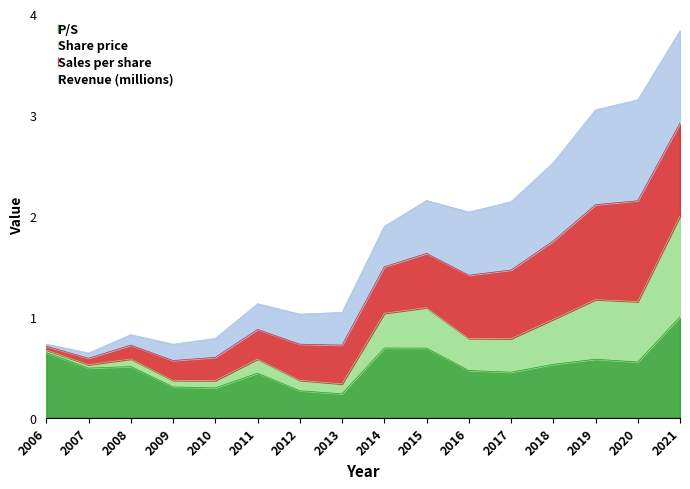

What is the highest value of the P/S series?

1.0